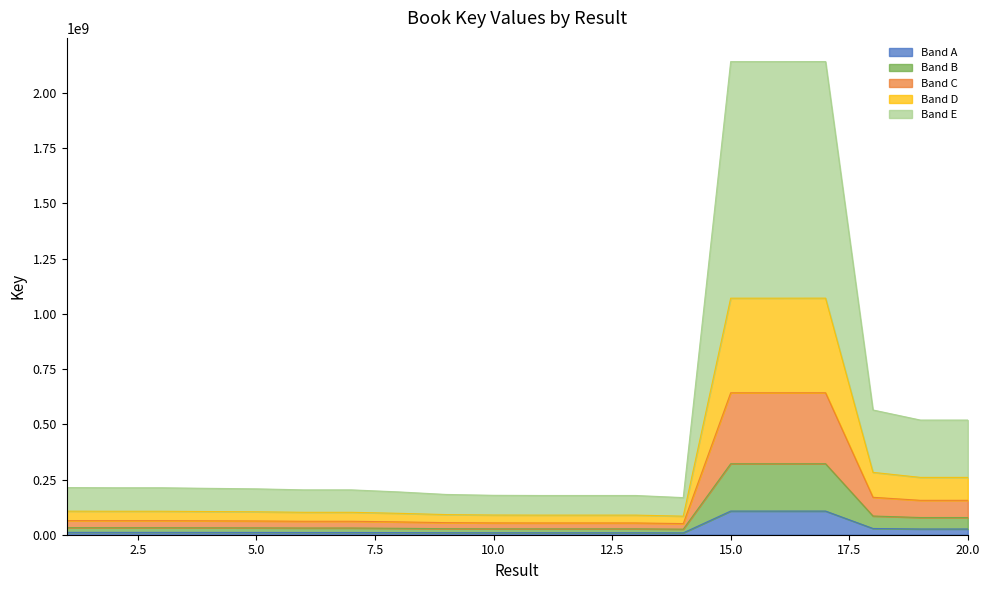

List the labels in order of value, smallest first.

14, 13, 11, 12, 10, 9, 8, 6, 7, 5, 4, 2, 3, 1, 19, 20, 18, 15, 16, 17